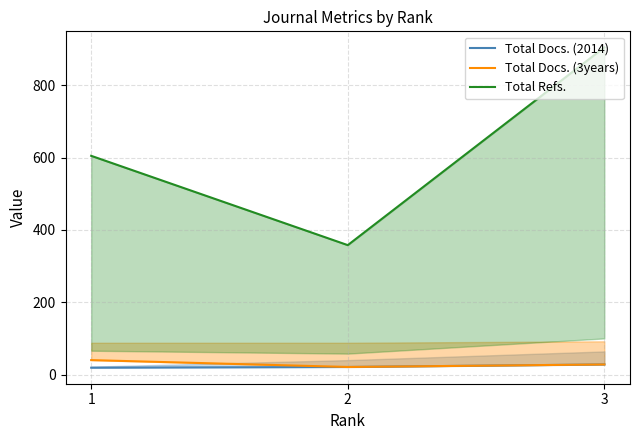

The Total Docs. (3years) series shows 13 at 3. True or false?

False